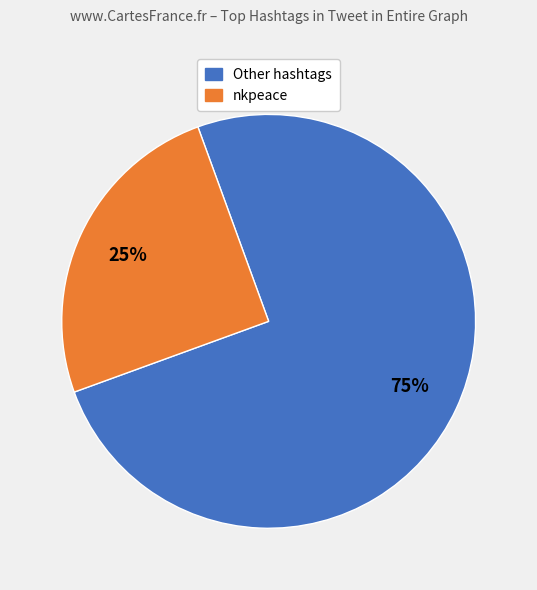

Count the number of slices in the pie.

2